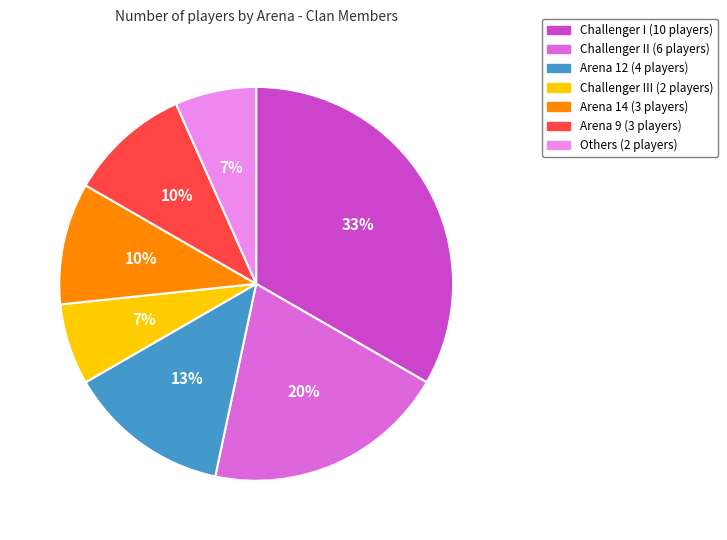

Does any single category account for the majority?

No